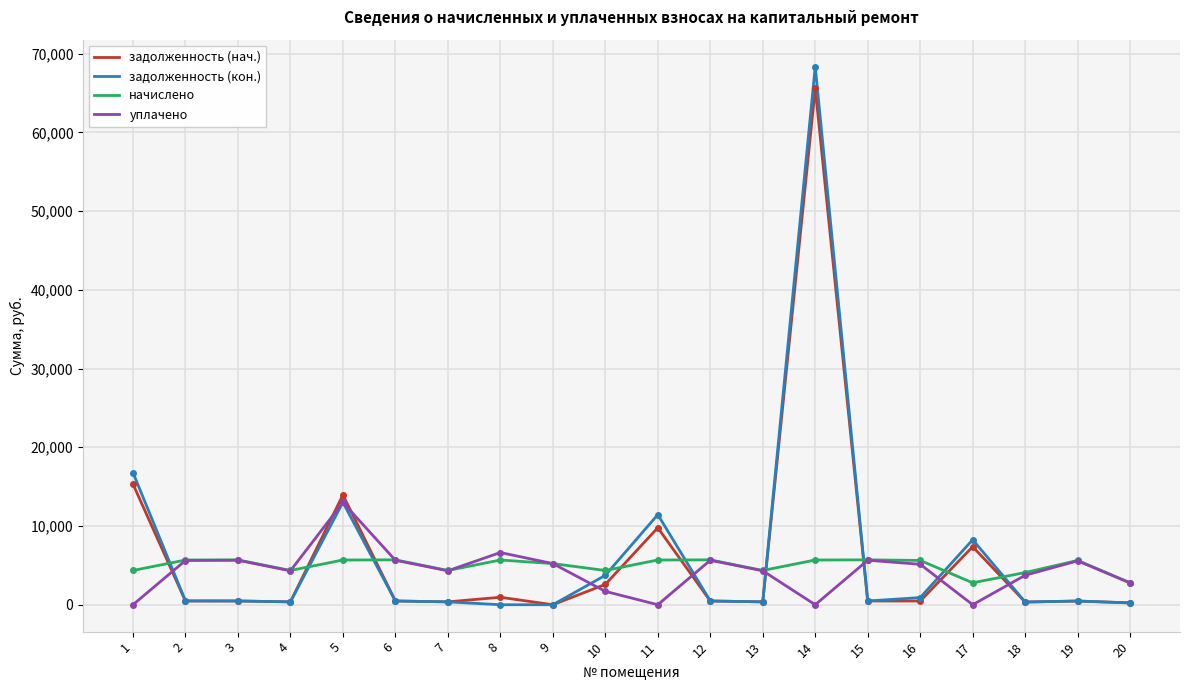

After their last crossing, which series has the higher values: задолженность (нач.) or начислено?

начислено